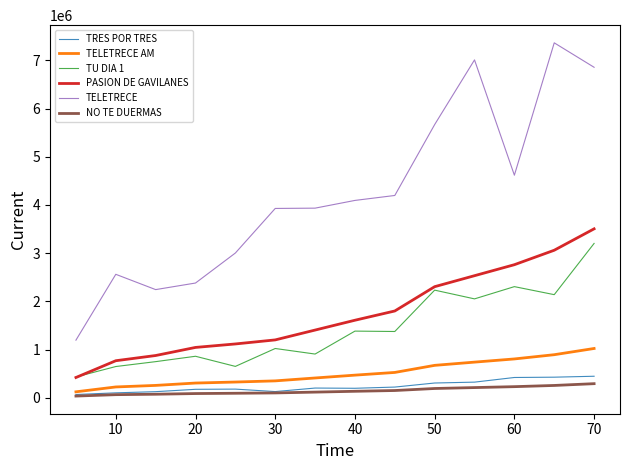

What is the difference between the second highest and minimum values in the TU DIA 1 series?

1873612.9